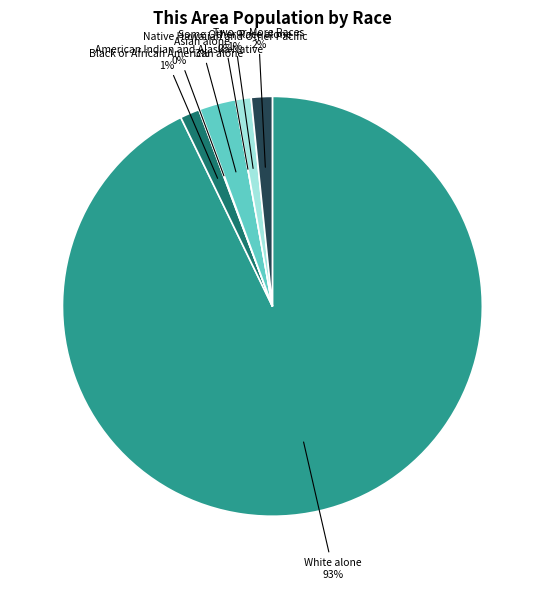

Which slice is the smallest?

Native Hawaiian and Other Pacific